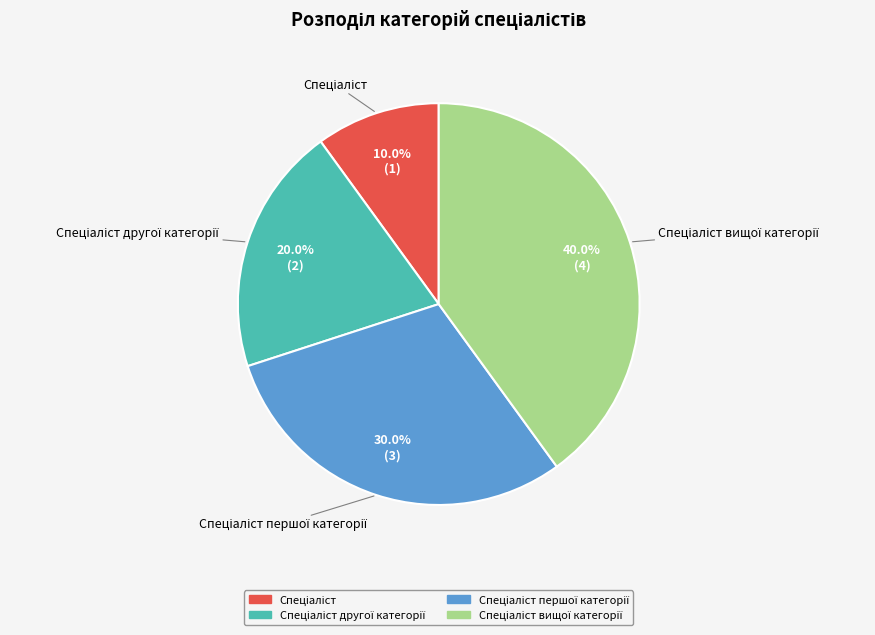

Is there a majority slice in this chart?

No